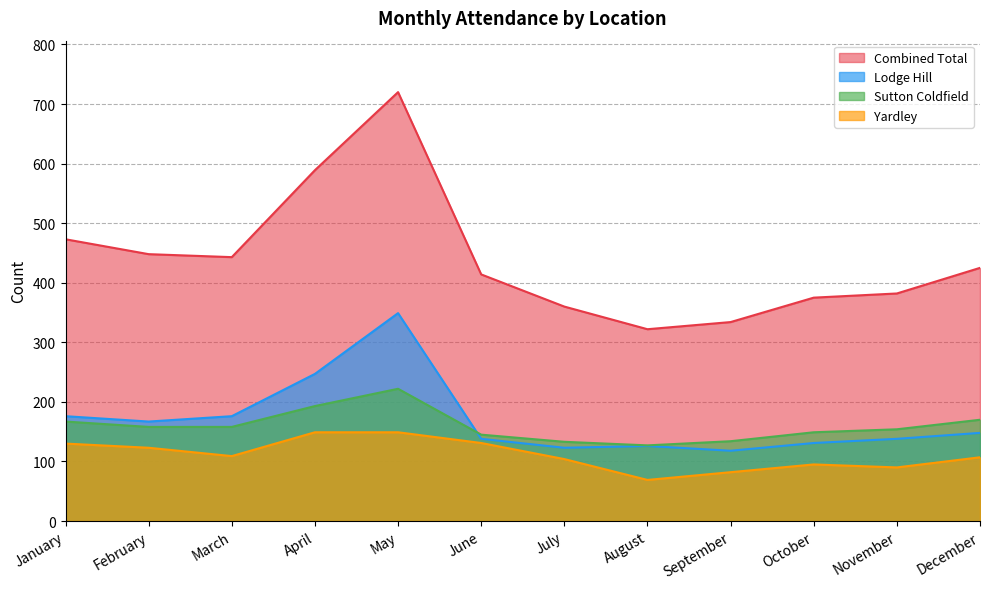

True or false: Lodge Hill and Yardley intersect in this chart.

False